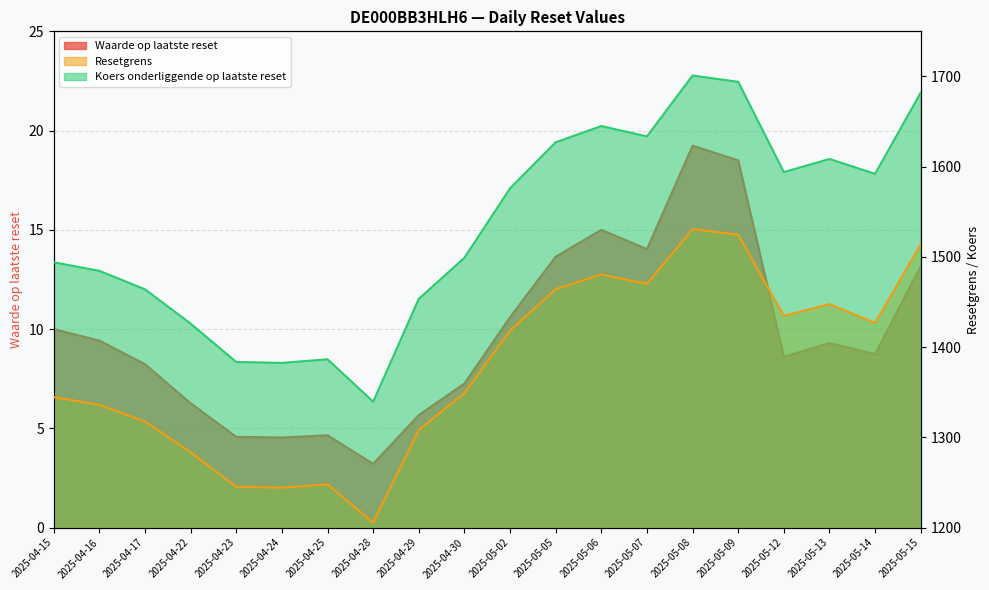

What is the label of the 15th point from the left?

2025-05-08